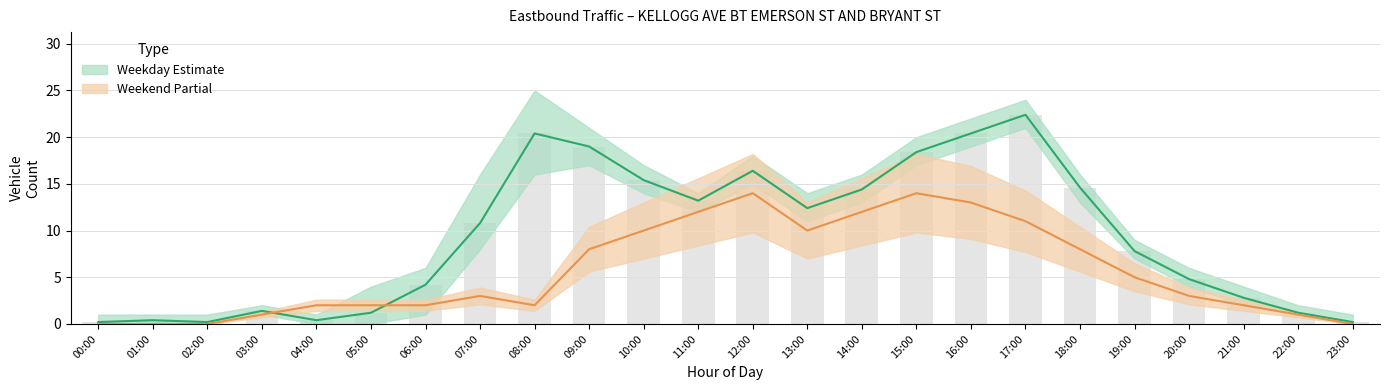

At which category is the sum across all series the highest?

17:00